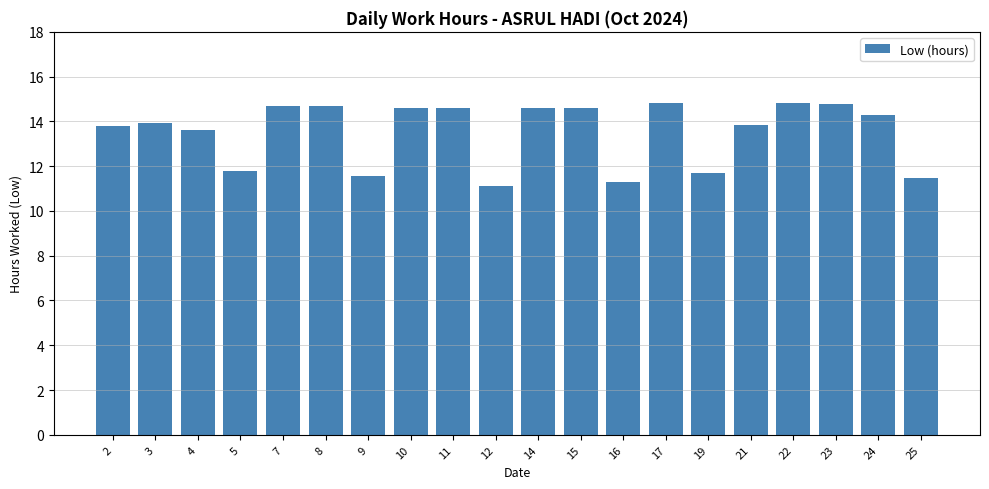

Count the number of data series in this chart.

1